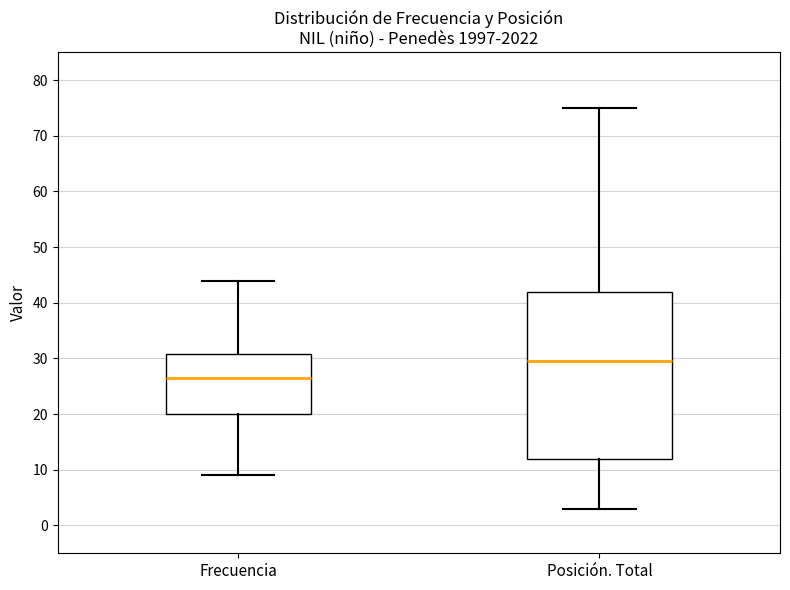

Where is the upper edge of the box for Frecuencia on the y-axis? The values are not printed on the chart, so give them approximately, as read against the axis.

31